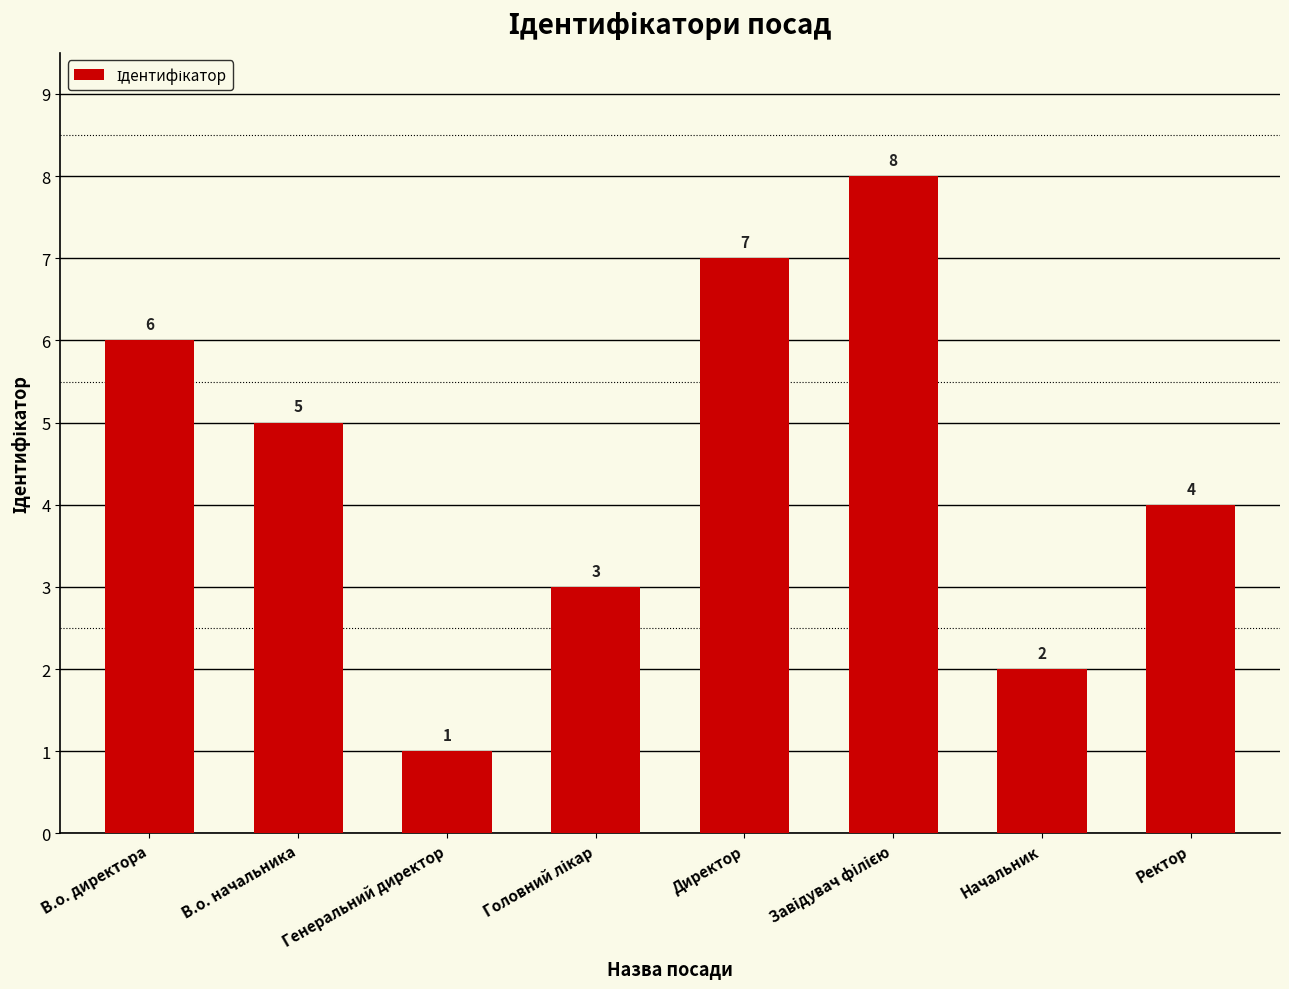

What is the difference between the second highest and minimum values?

6